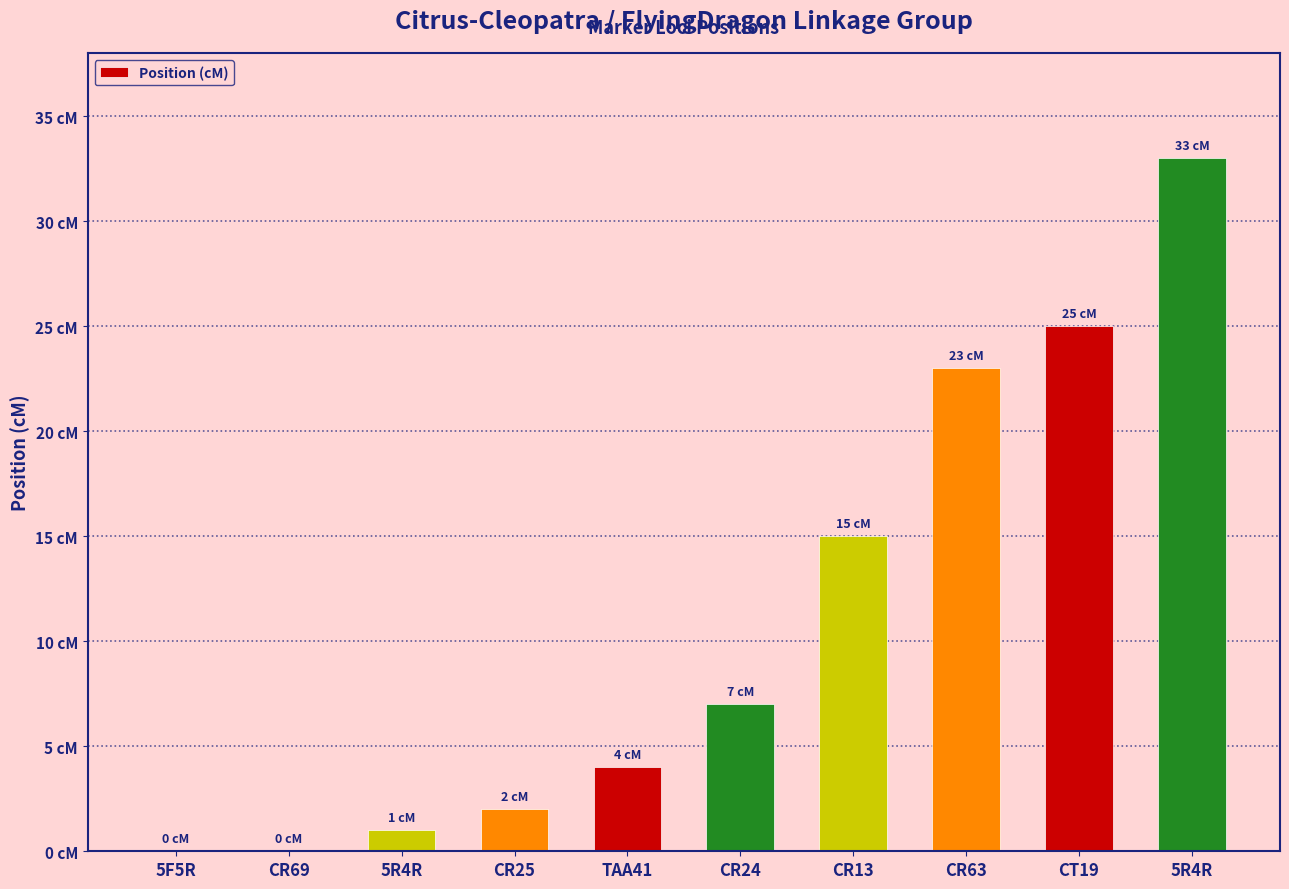

At which label does the data first exceed 7?

CR13